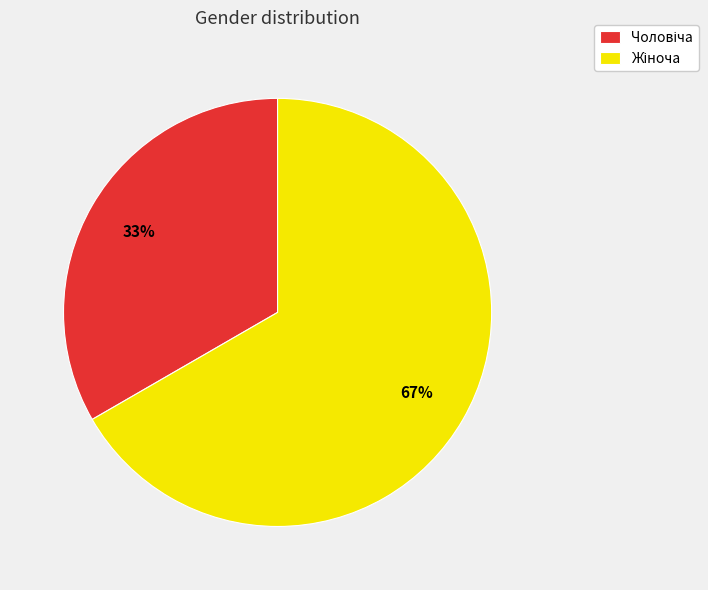

Is there a majority slice in this chart?

Yes